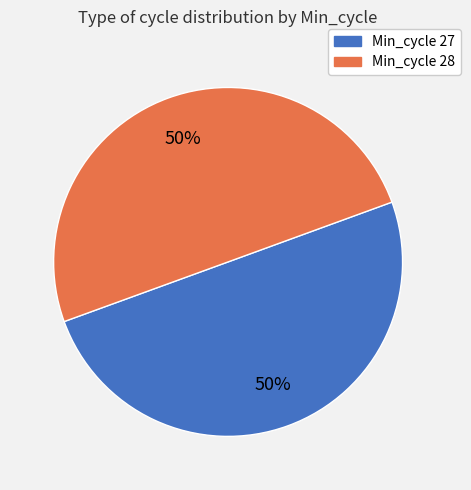

To the nearest percent, what is the average slice percentage?

50%